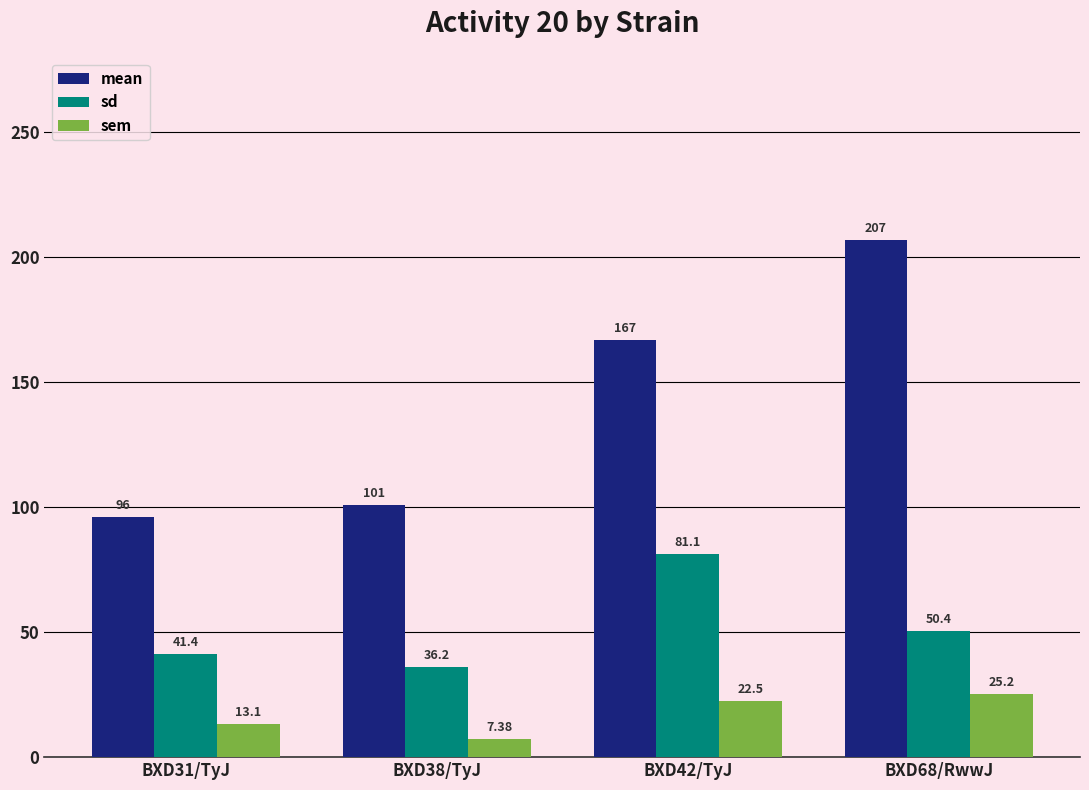

What is the label of the 1st bar from the left?

BXD31/TyJ